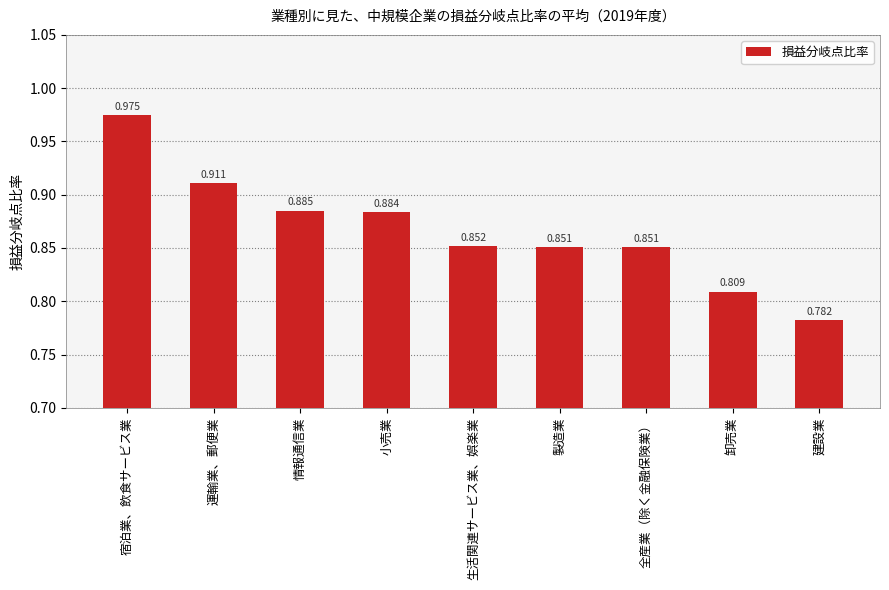

Count the values in the range 0 to 1.

9